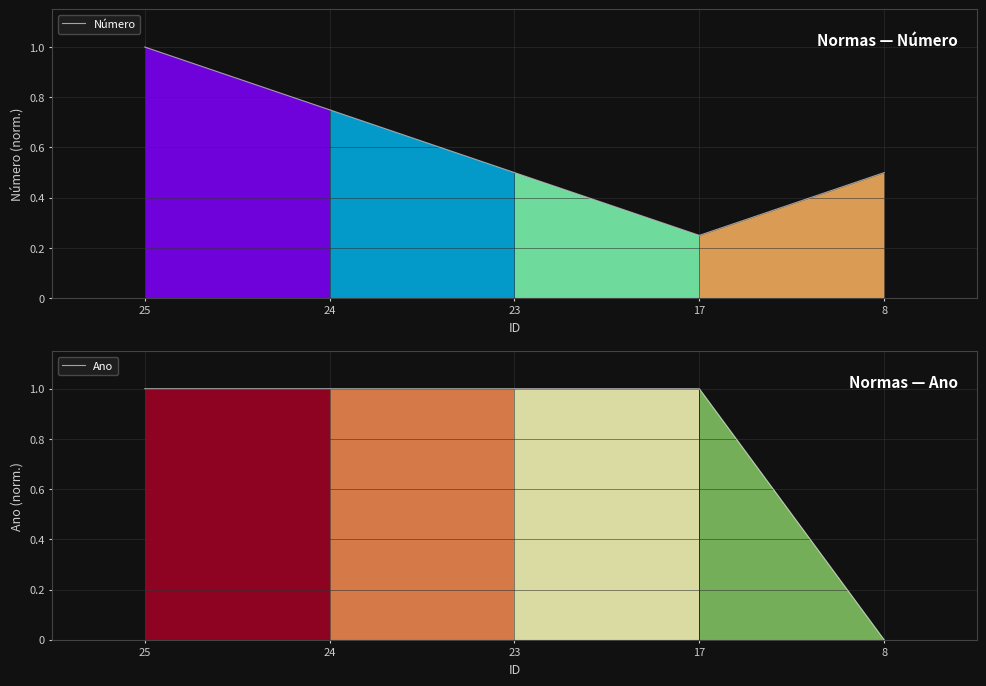

How many intersections are there between Número and Ano?

2